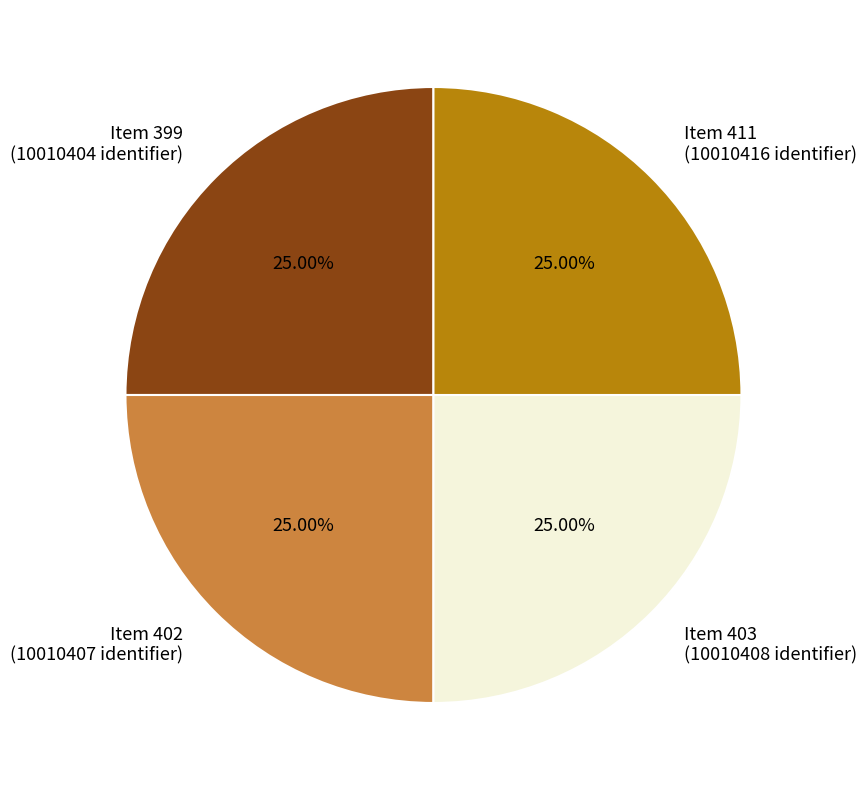

Is Item 399 (10010404 identifier) the majority of the pie?

No